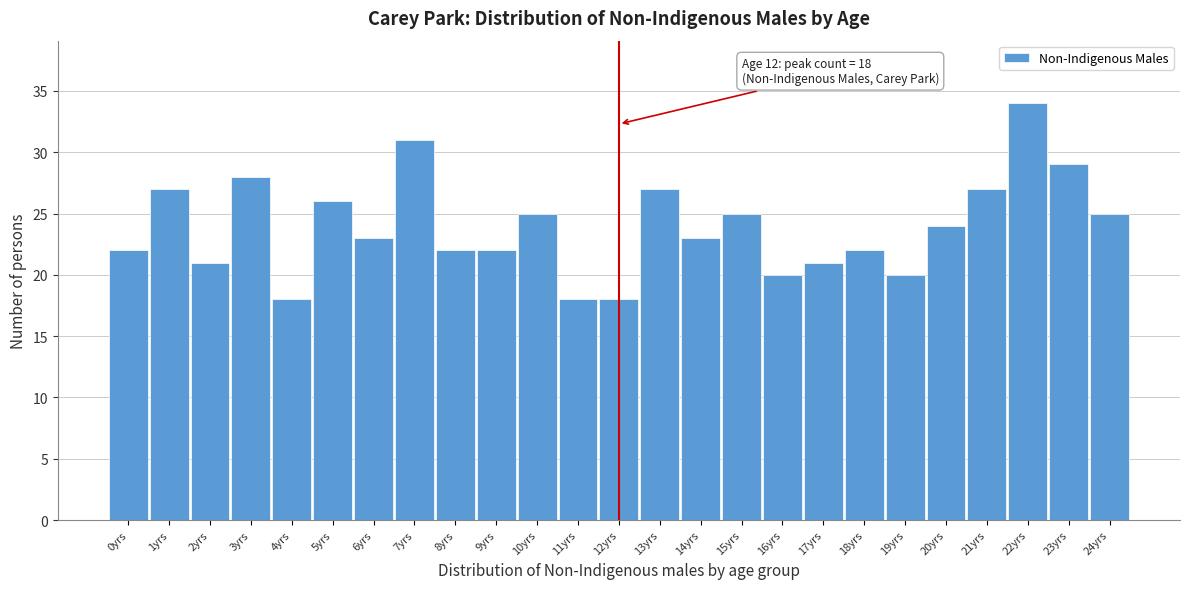

Reading left to right, extract all data points from this chart.

22	27	21	28	18	26	23	31	22	22	25	18	18	27	23	25	20	21	22	20	24	27	34	29	25